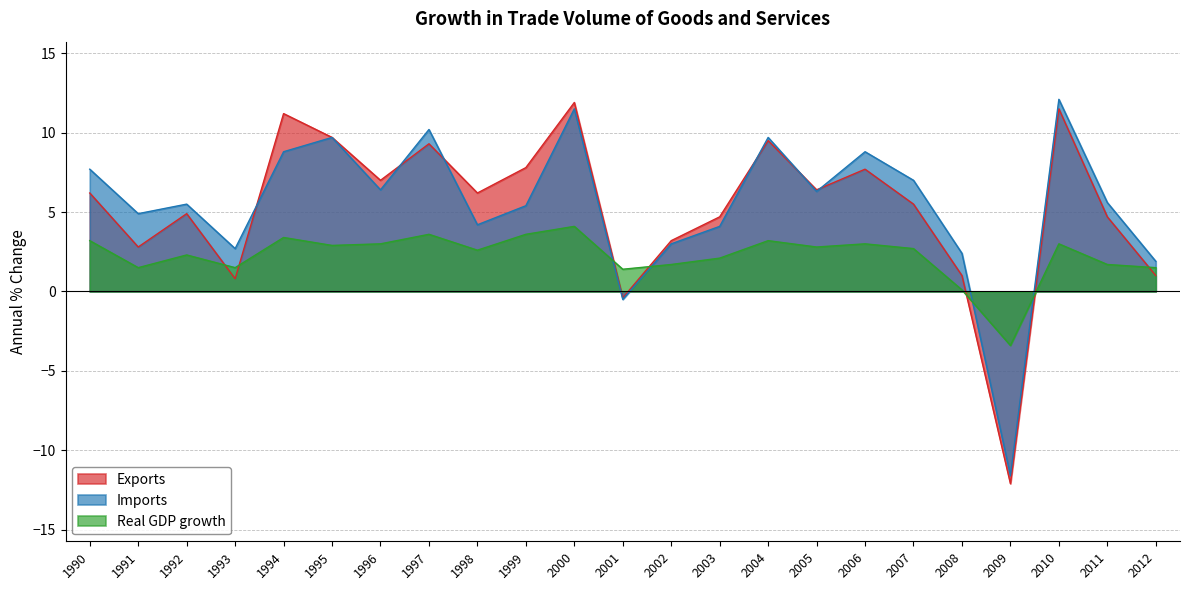

Reading right to left, list all the values displayed in this chart.

Exports: 2012=1.0	2011=4.7	2010=11.5	2009=-12.1	2008=1.0	2007=5.5	2006=7.7	2005=6.4	2004=9.5	2003=4.7	2002=3.2	2001=-0.4	2000=11.9	1999=7.8	1998=6.2	1997=9.3	1996=7.0	1995=9.7	1994=11.2	1993=0.8	1992=4.9	1991=2.8	1990=6.2
Imports: 2012=1.9	2011=5.6	2010=12.1	2009=-11.6	2008=2.4	2007=7.0	2006=8.8	2005=6.3	2004=9.7	2003=4.1	2002=3.0	2001=-0.5	2000=11.5	1999=5.4	1998=4.2	1997=10.2	1996=6.4	1995=9.7	1994=8.8	1993=2.7	1992=5.5	1991=4.9	1990=7.7
Real GDP growth: 2012=1.5	2011=1.7	2010=3.0	2009=-3.4	2008=0.1	2007=2.7	2006=3.0	2005=2.8	2004=3.2	2003=2.1	2002=1.7	2001=1.4	2000=4.1	1999=3.6	1998=2.6	1997=3.6	1996=3.0	1995=2.9	1994=3.4	1993=1.5	1992=2.3	1991=1.5	1990=3.2